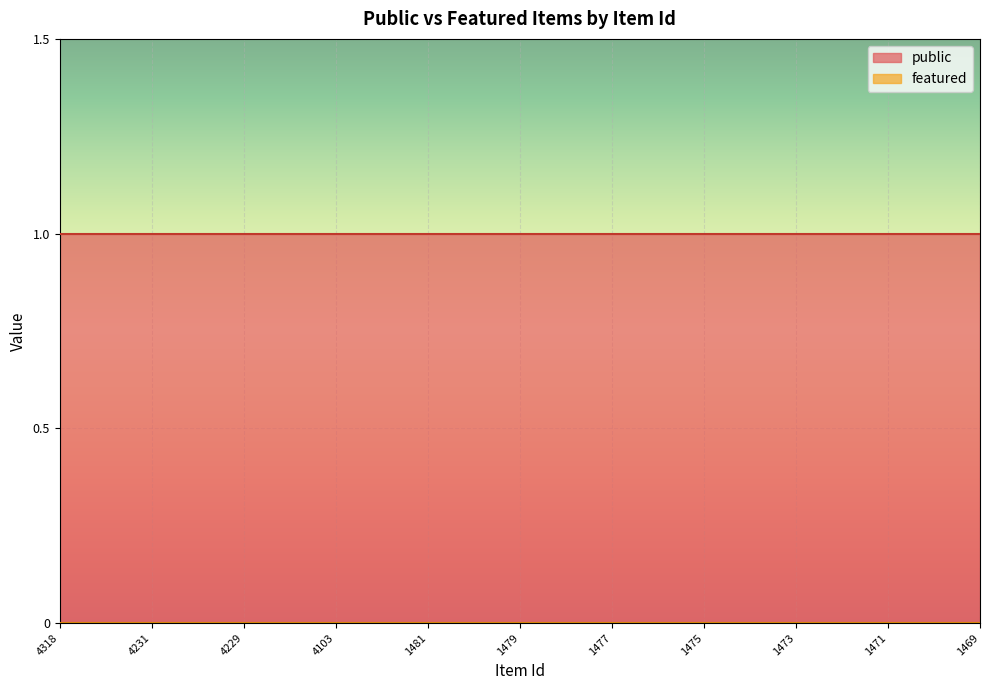

True or false: featured and public cross at least once.

False